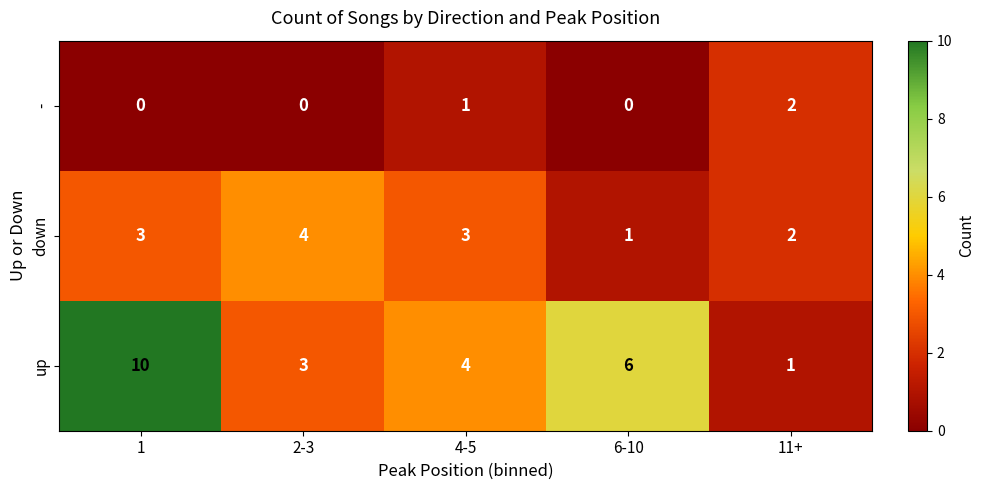

Is it true that - equals 3 at 11+?

False